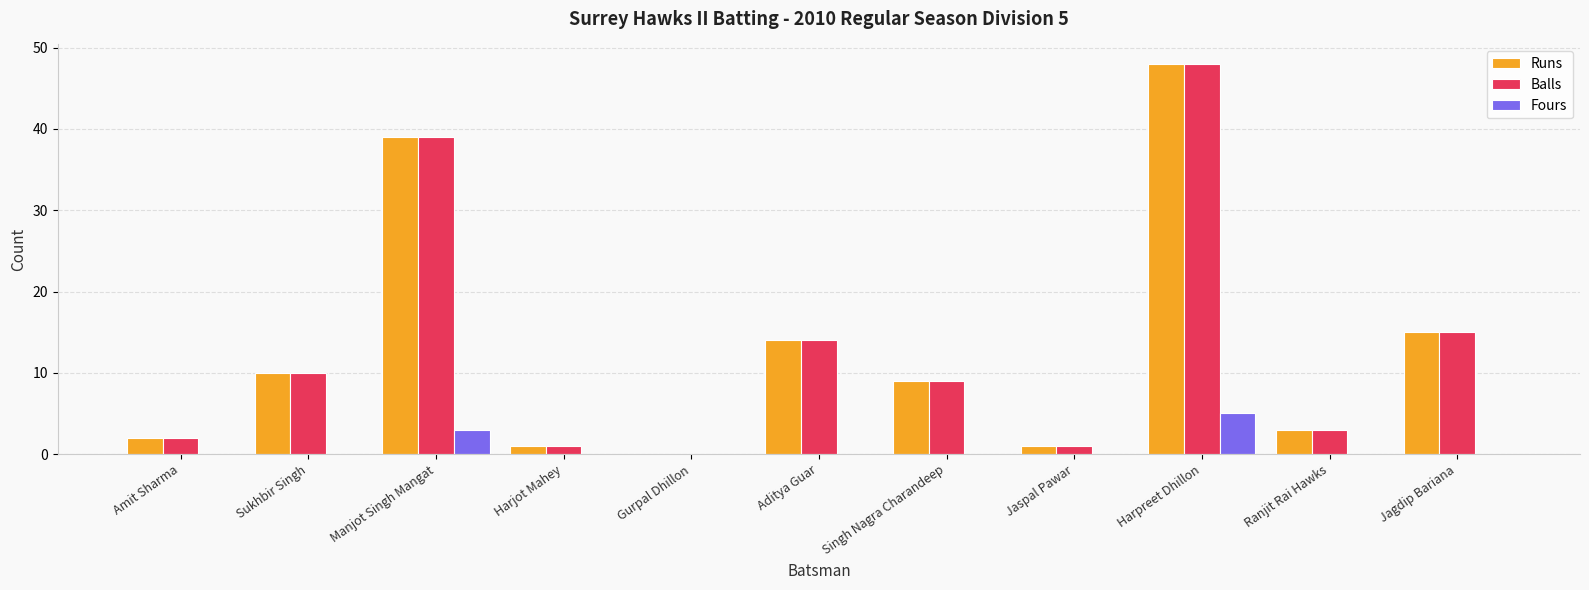

What is the sum of the Balls values at Jagdip Bariana and Singh Nagra Charandeep?

24